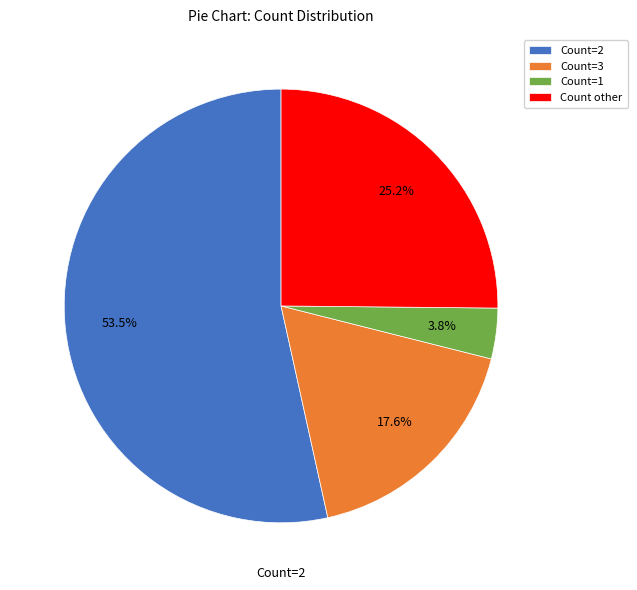

Rank the categories by value from lowest to highest.

Count=1, Count=3, Count other, Count=2